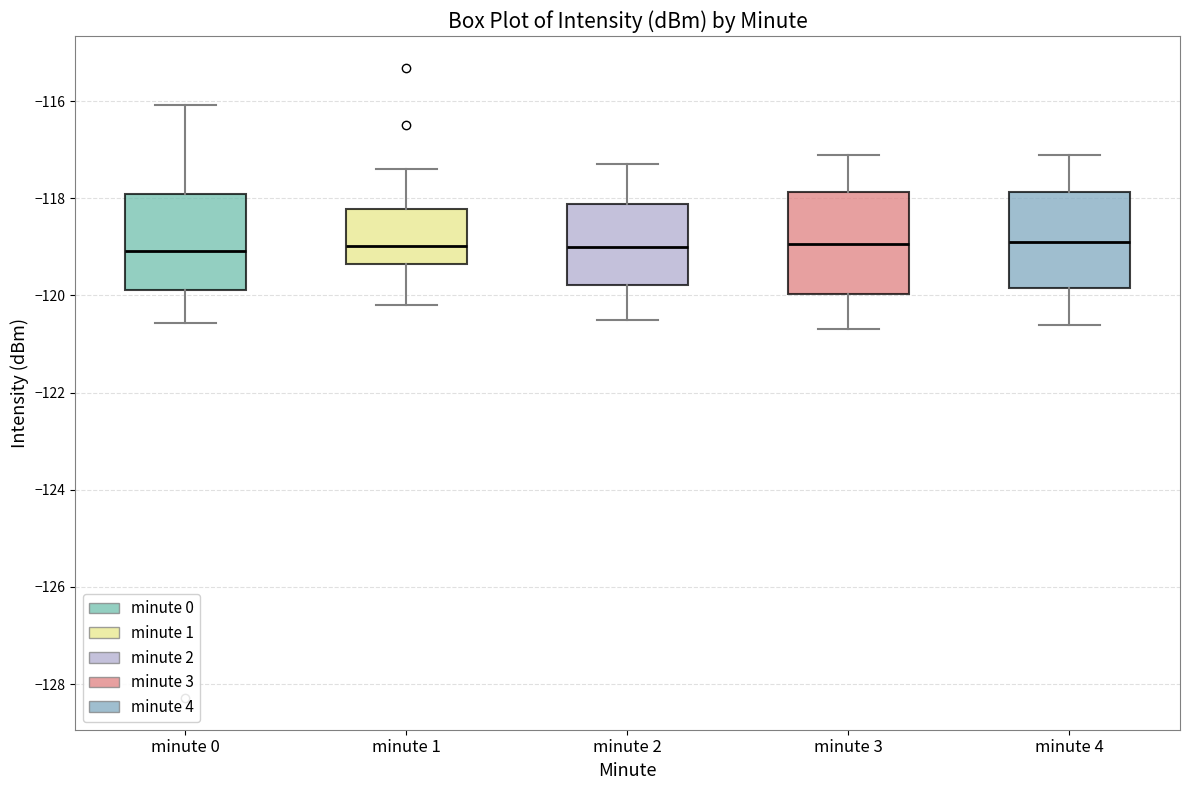

Reading left to right, read every box against the y-axis: the position of its median line, the range the box covers, and the ends of its whiskers. The values are not printed on the chart, so give them approximately, as read against the axis.

minute 0: median -119.0, box -119.8 to -118.0, whiskers -120.6 to -116.0
minute 1: median -119.0, box -119.4 to -118.2, whiskers -120.2 to -117.4
minute 2: median -119.0, box -119.8 to -118.2, whiskers -120.4 to -117.2
minute 3: median -119.0, box -120.0 to -117.8, whiskers -120.6 to -117.0
minute 4: median -118.8, box -119.8 to -117.8, whiskers -120.6 to -117.0